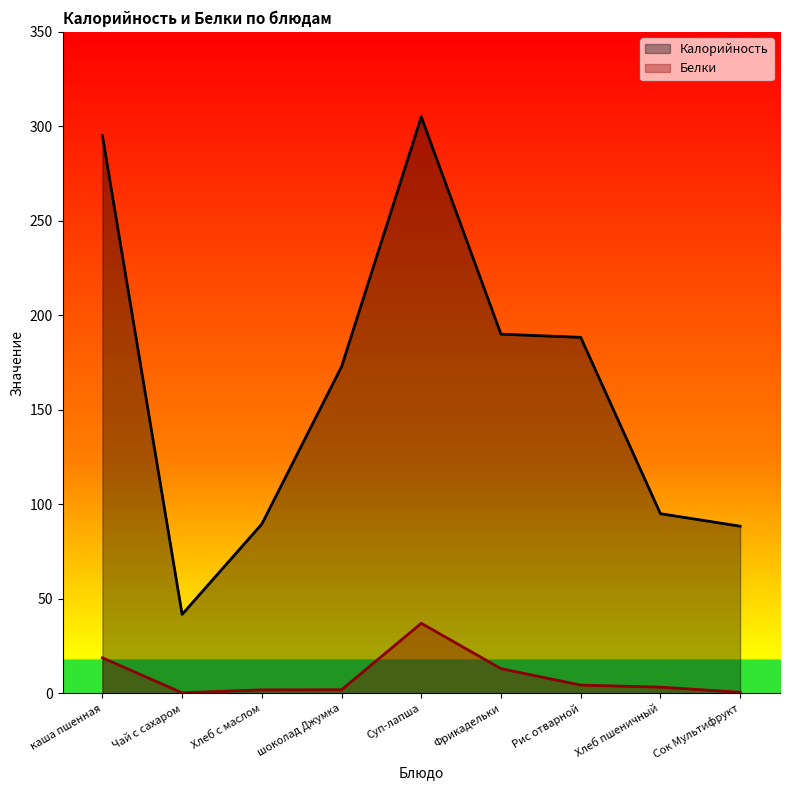

What is the total value across all series at каша пшенная?

313.8